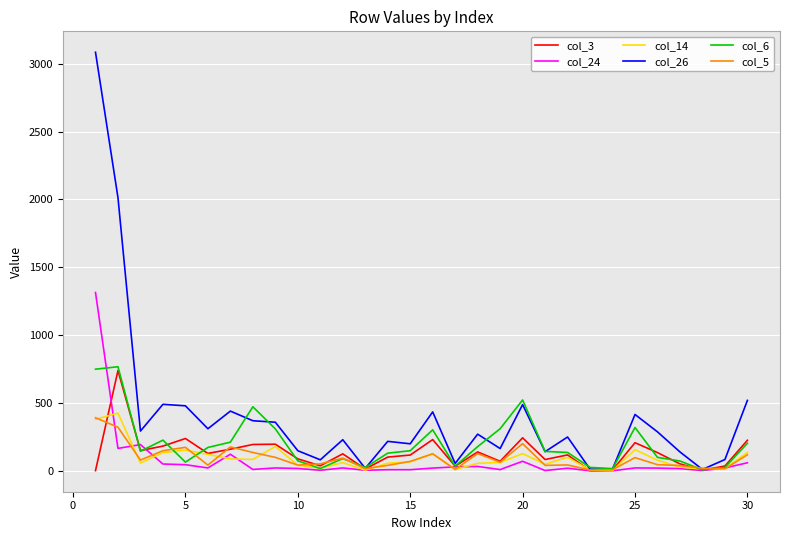

Which series has the largest total across all categories?

col_26